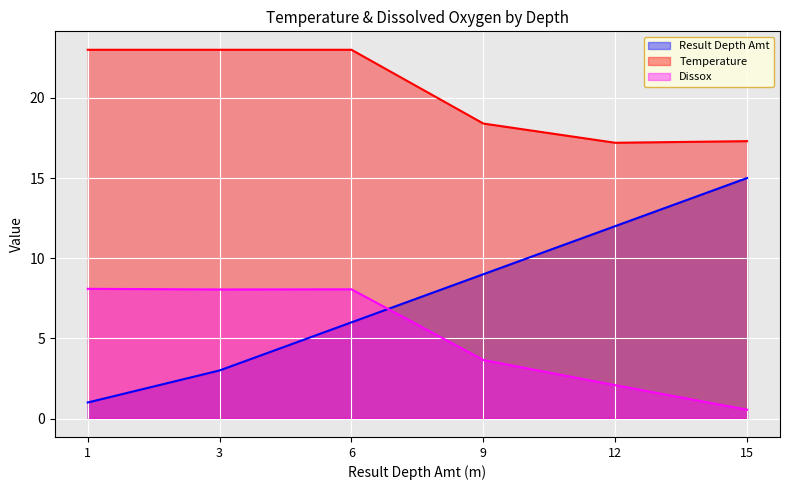

What is the difference between the second highest and minimum values in the Temperature series?

5.8